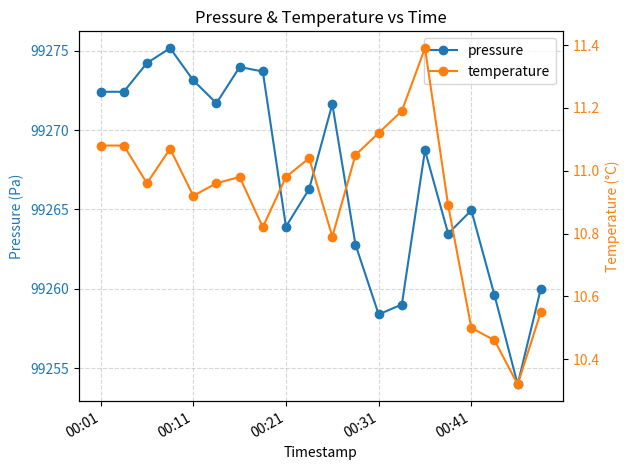

True or false: pressure has a value of 99273.1 at 00:11.

True